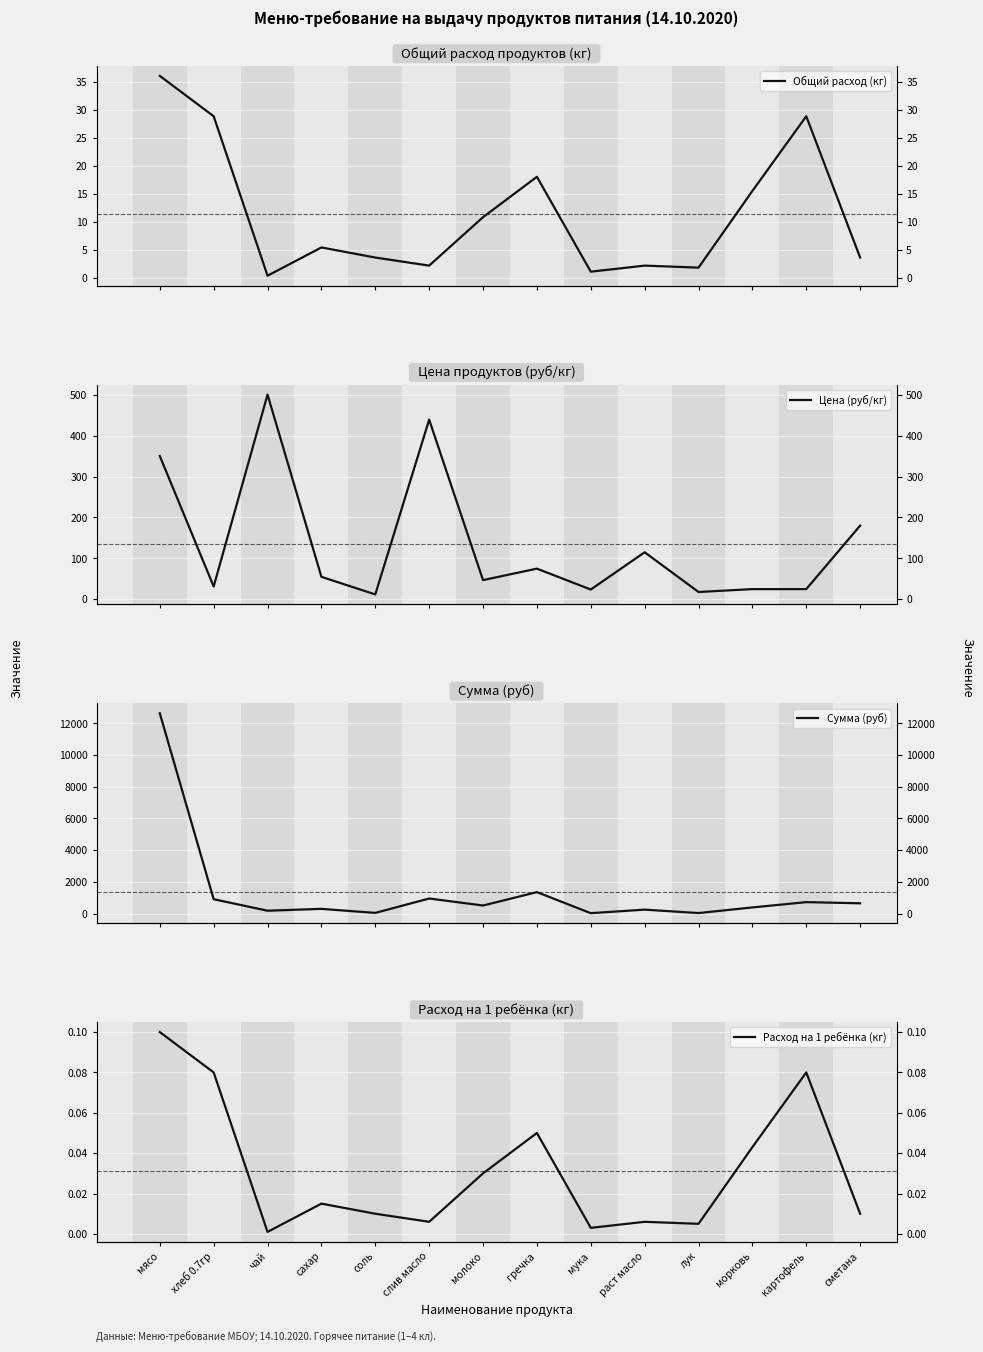

What is the sum of the Общий расход (кг) values at чай and раст масло?

2.5